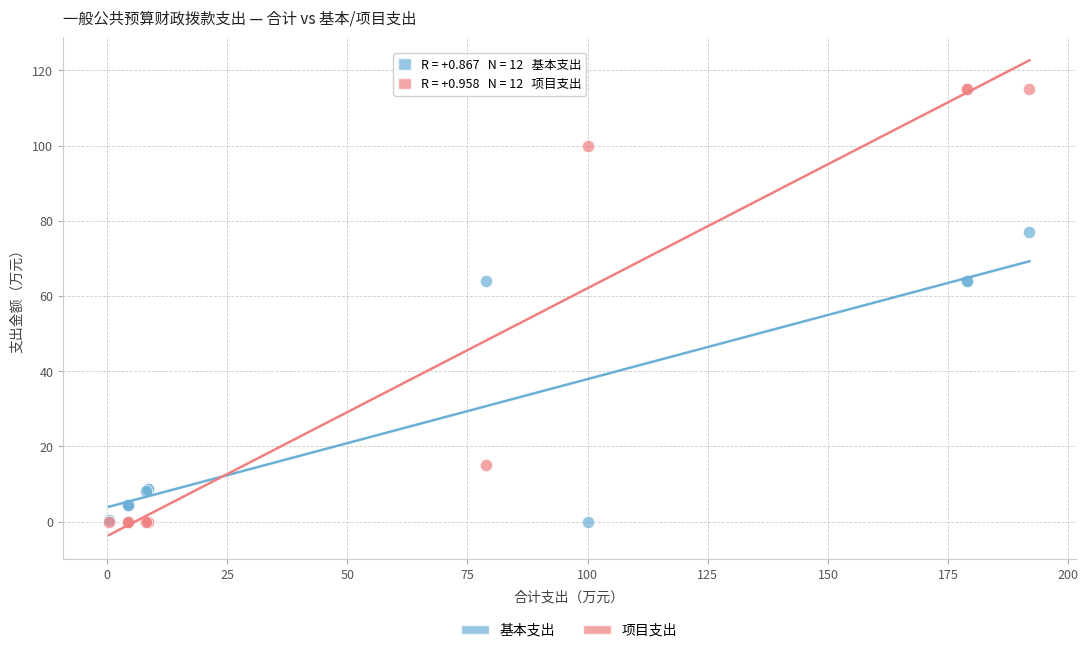

What are all the series names shown in the legend?

基本支出, 项目支出